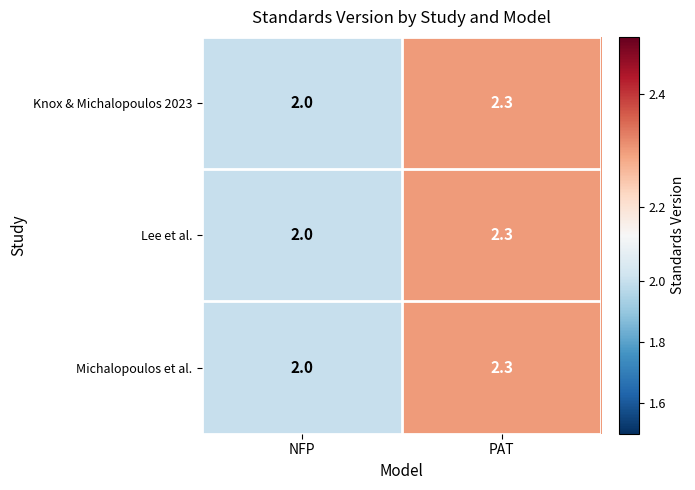

The value of Knox & Michalopoulos 2023 at NFP is 2.9. True or false?

False